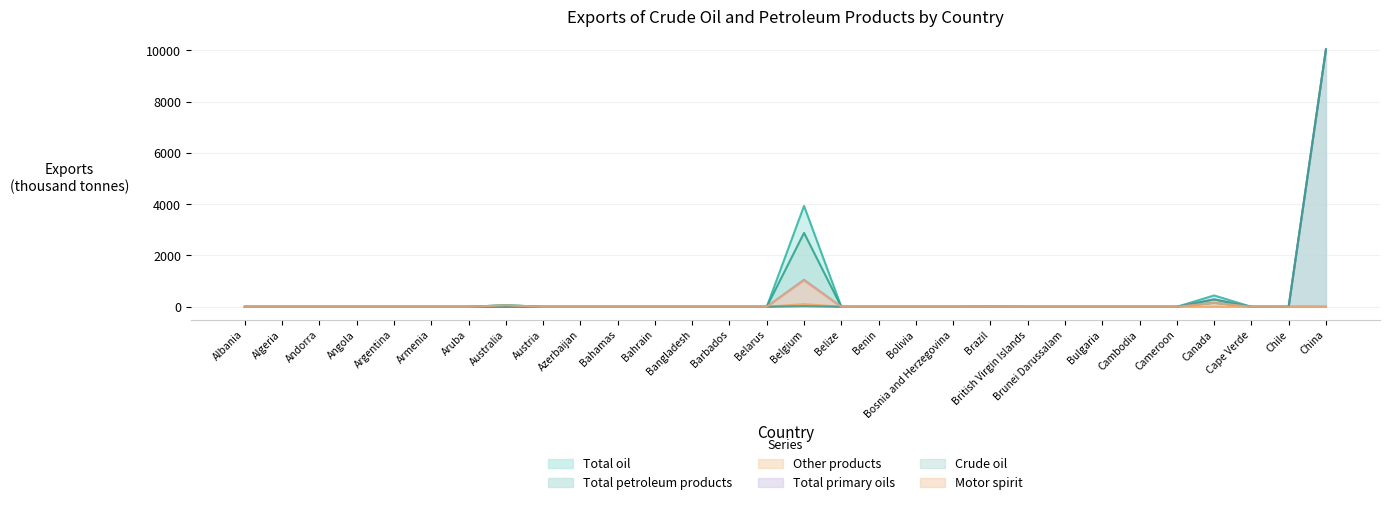

Rank the categories by Motor spirit value from highest to lowest.

Belgium, Canada, Australia, Albania, Algeria, Andorra, Angola, Argentina, Armenia, Aruba, Austria, Azerbaijan, Bahamas, Bahrain, Bangladesh, Barbados, Belarus, Belize, Benin, Bolivia, Bosnia and Herzegovina, Brazil, British Virgin Islands, Brunei Darussalam, Bulgaria, Cambodia, Cameroon, Cape Verde, Chile, China